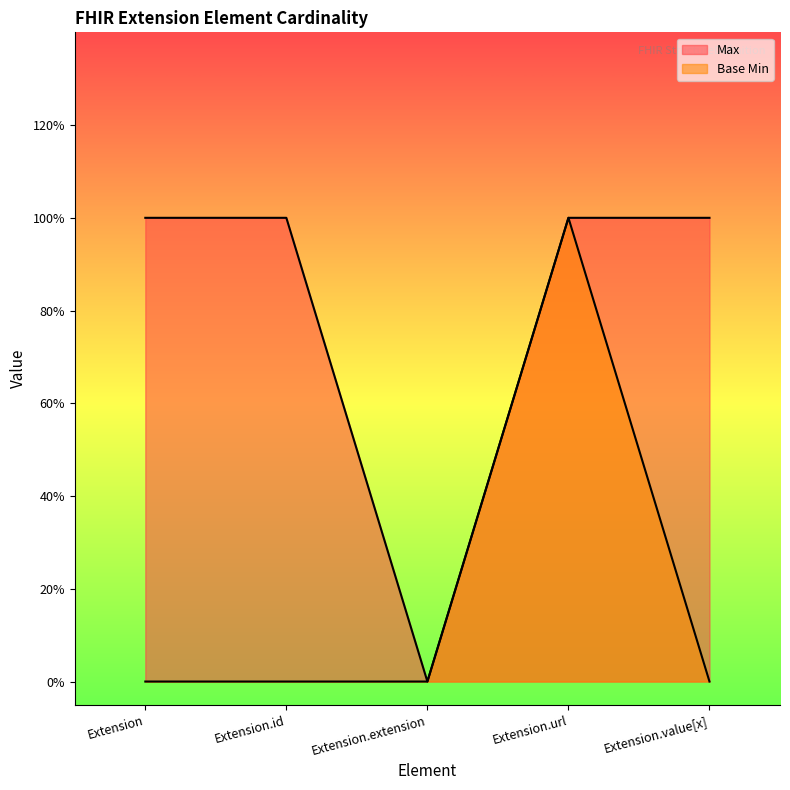

Where is Max nearest to the value 0?

Extension.extension